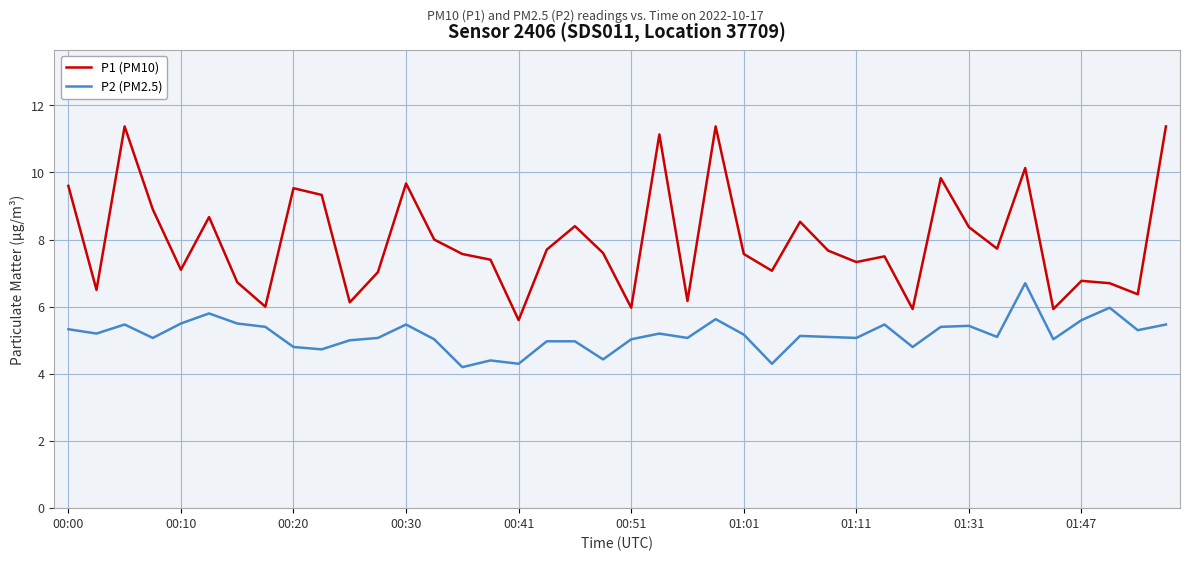

What is the minimum value shown in the chart?

4.2